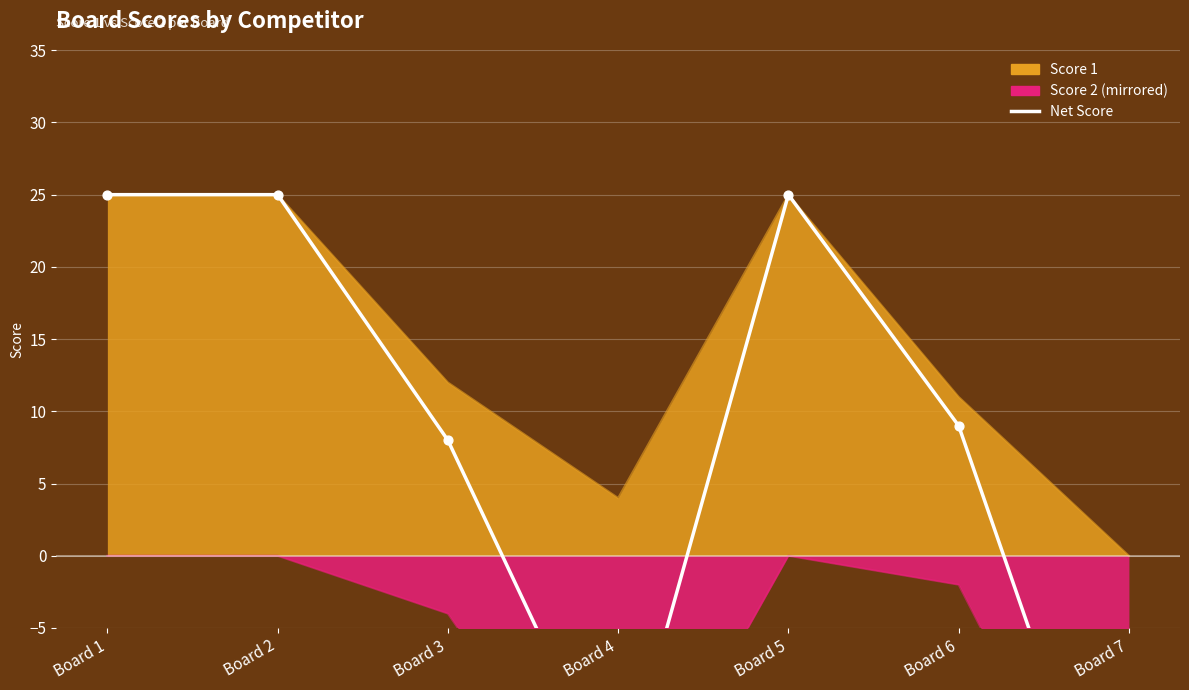

What is the ratio of the value at Board 6 to the value at Board 5?

0.4